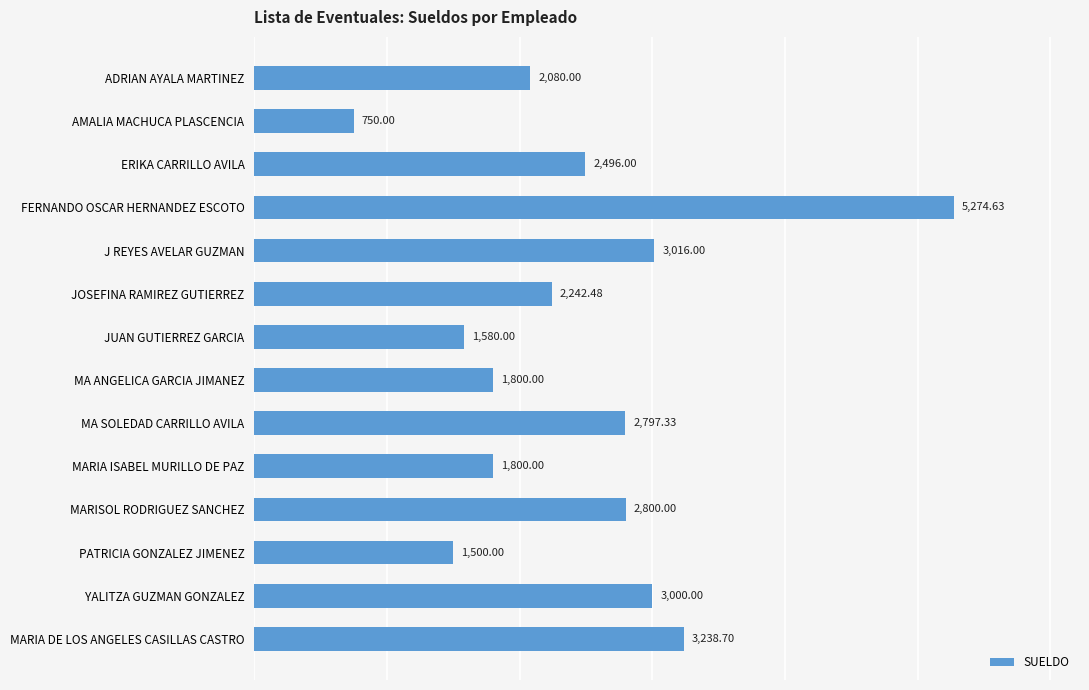

Which label corresponds to the smallest value in the chart?

AMALIA MACHUCA PLASCENCIA